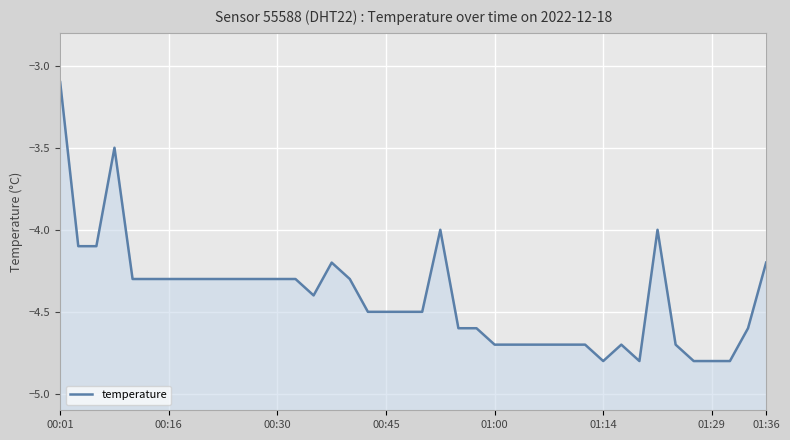

What is the greatest value displayed?

-3.1